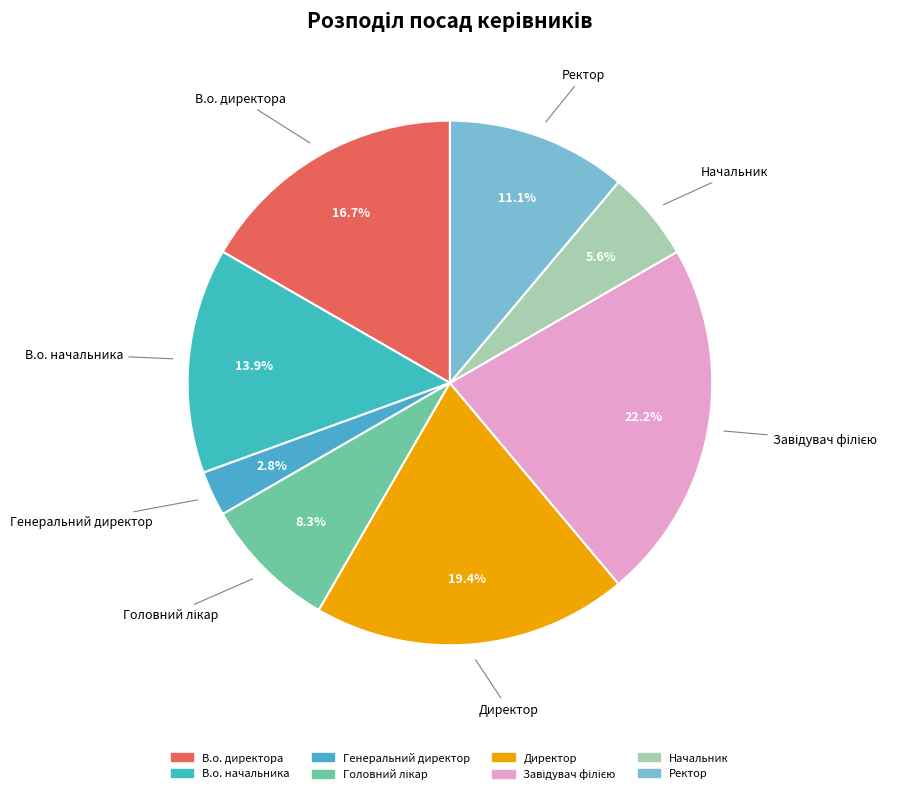

To the nearest percent, what is the difference between the largest and smallest slice percentages?

19%